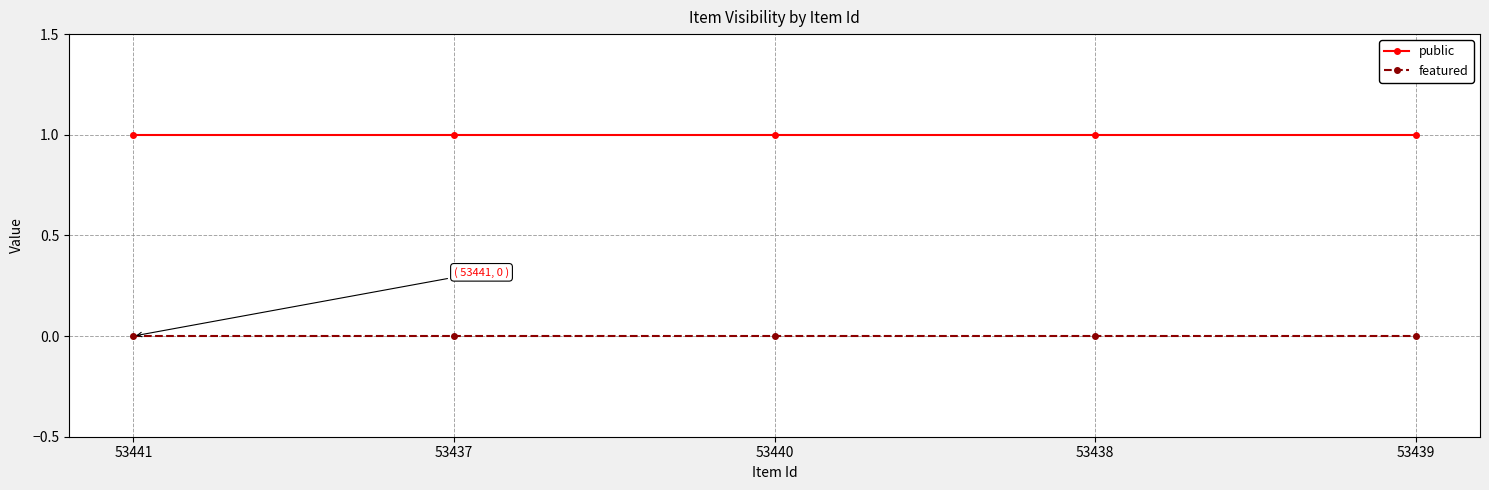

What are all the series names shown in the legend?

public, featured